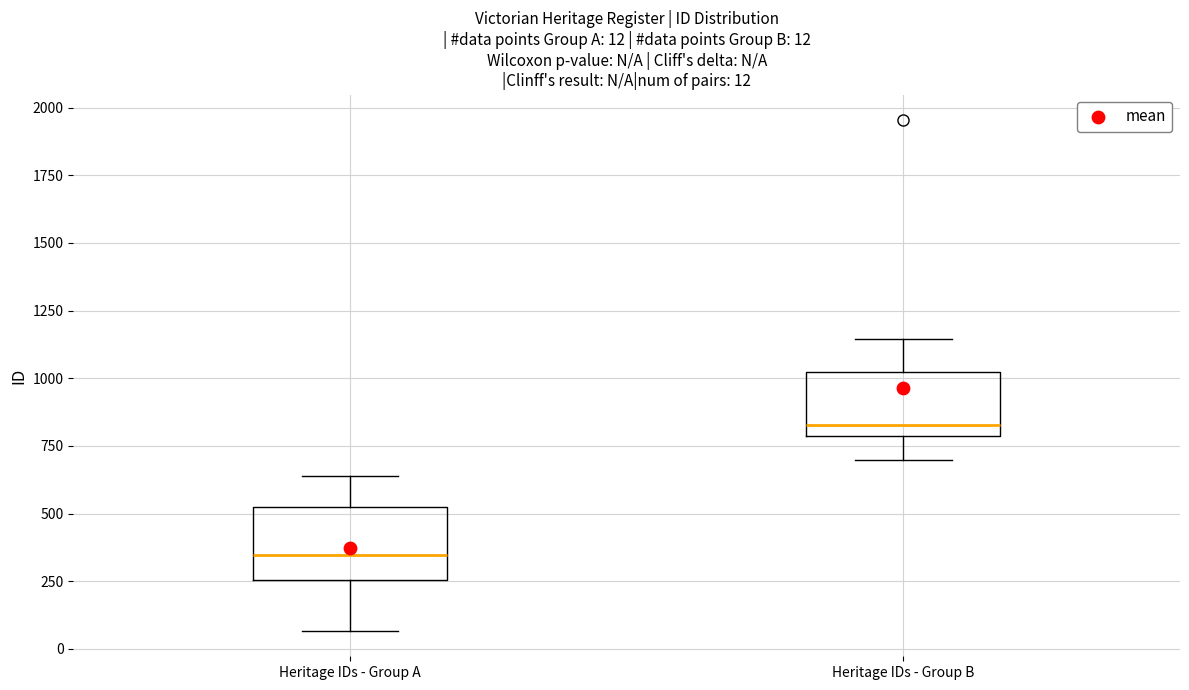

Which box has the lowest median line?

Heritage IDs - Group A